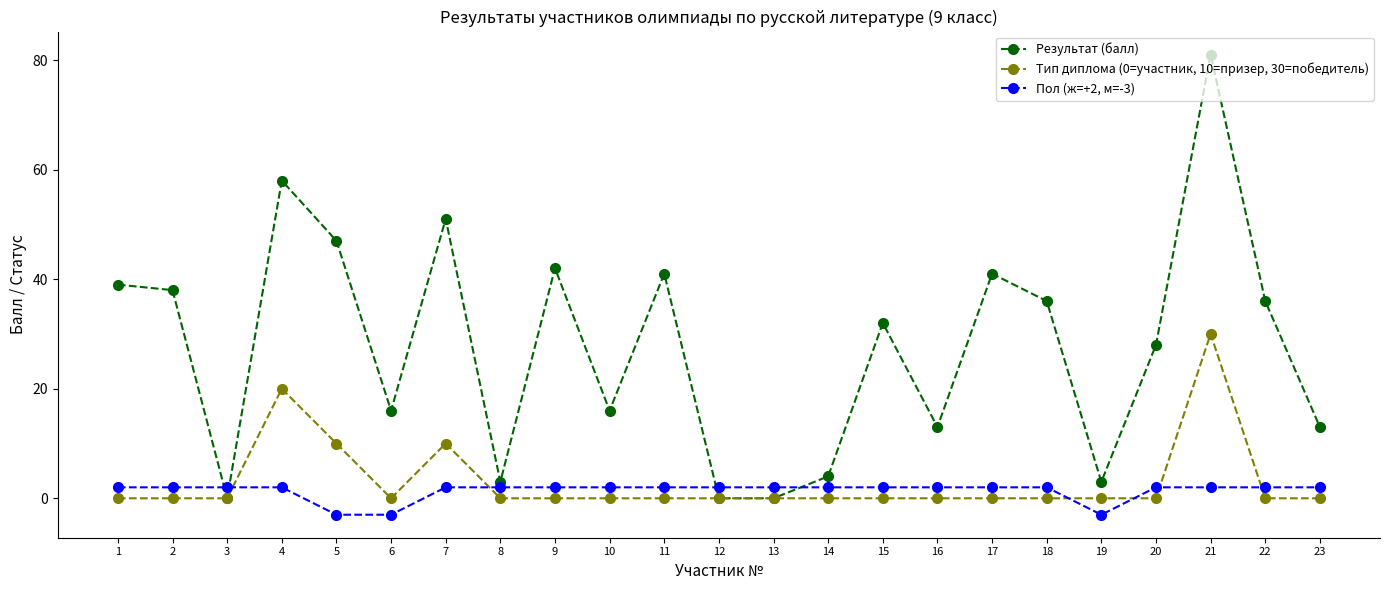

What are all the series names shown in the legend?

Результат (балл), Тип диплома (0=участник, 10=призер, 30=победитель), Пол (ж=+2, м=-3)